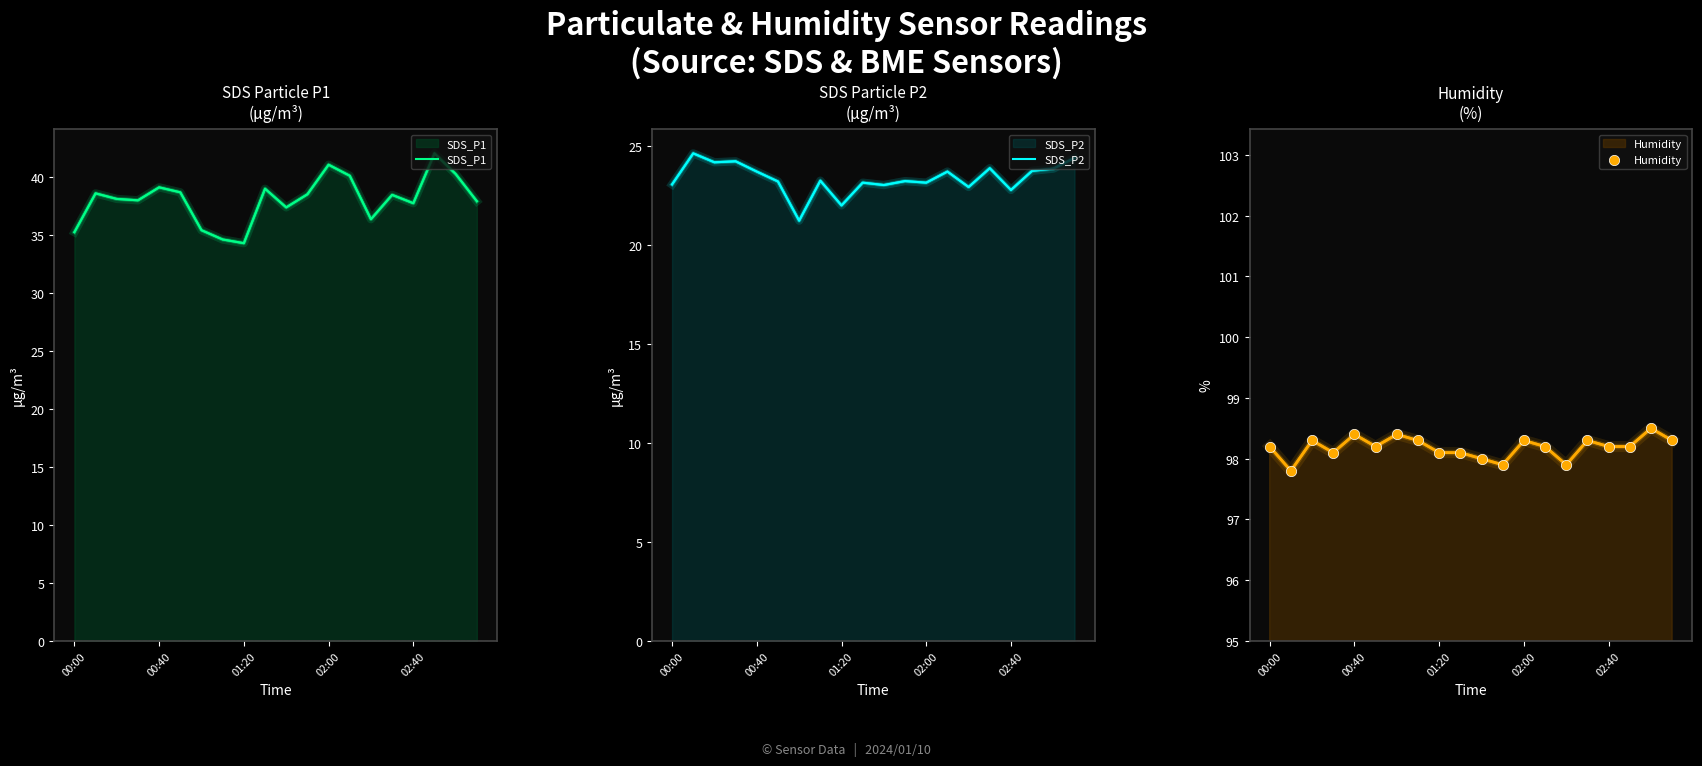

What is the total value across all series at 00:00?

156.6